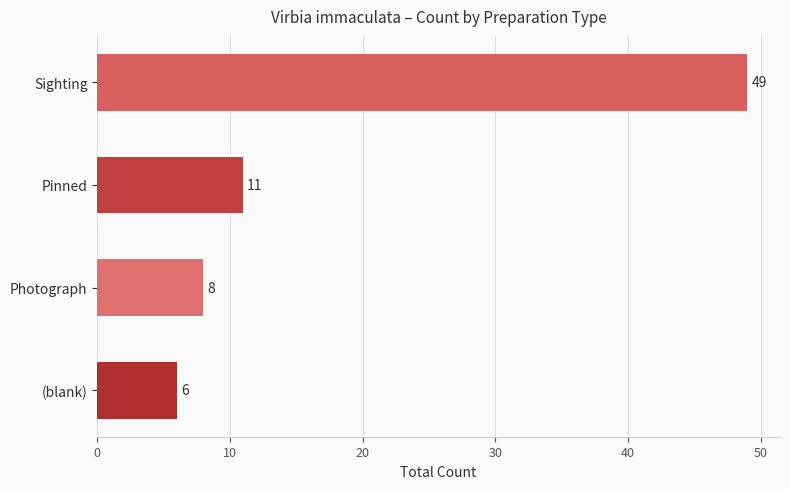

What is the value of the 2nd bar from the top?

11